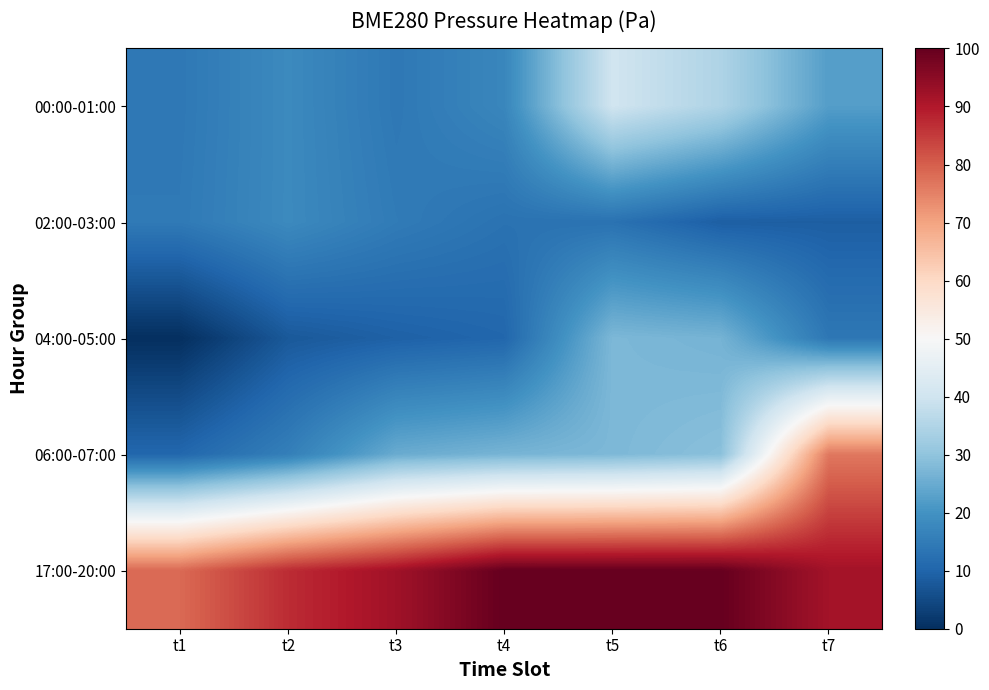

Count the number of categories in the chart.

7